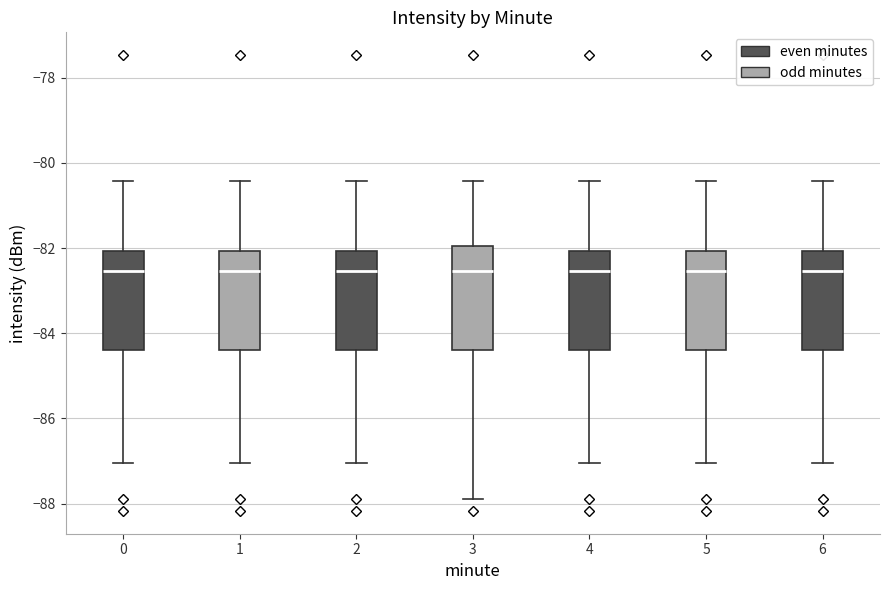

Reading left to right, transcribe this box plot: for each box, give where its median line is, the range the box spans, and where its two whiskers end, as read against the y-axis. The values are not printed on the chart, so give them approximately, as read against the axis.

0: median -82.6, box -84.4 to -82.0, whiskers -87.0 to -80.4
1: median -82.6, box -84.4 to -82.0, whiskers -87.0 to -80.4
2: median -82.6, box -84.4 to -82.0, whiskers -87.0 to -80.4
3: median -82.6, box -84.4 to -82.0, whiskers -87.8 to -80.4
4: median -82.6, box -84.4 to -82.0, whiskers -87.0 to -80.4
5: median -82.6, box -84.4 to -82.0, whiskers -87.0 to -80.4
6: median -82.6, box -84.4 to -82.0, whiskers -87.0 to -80.4